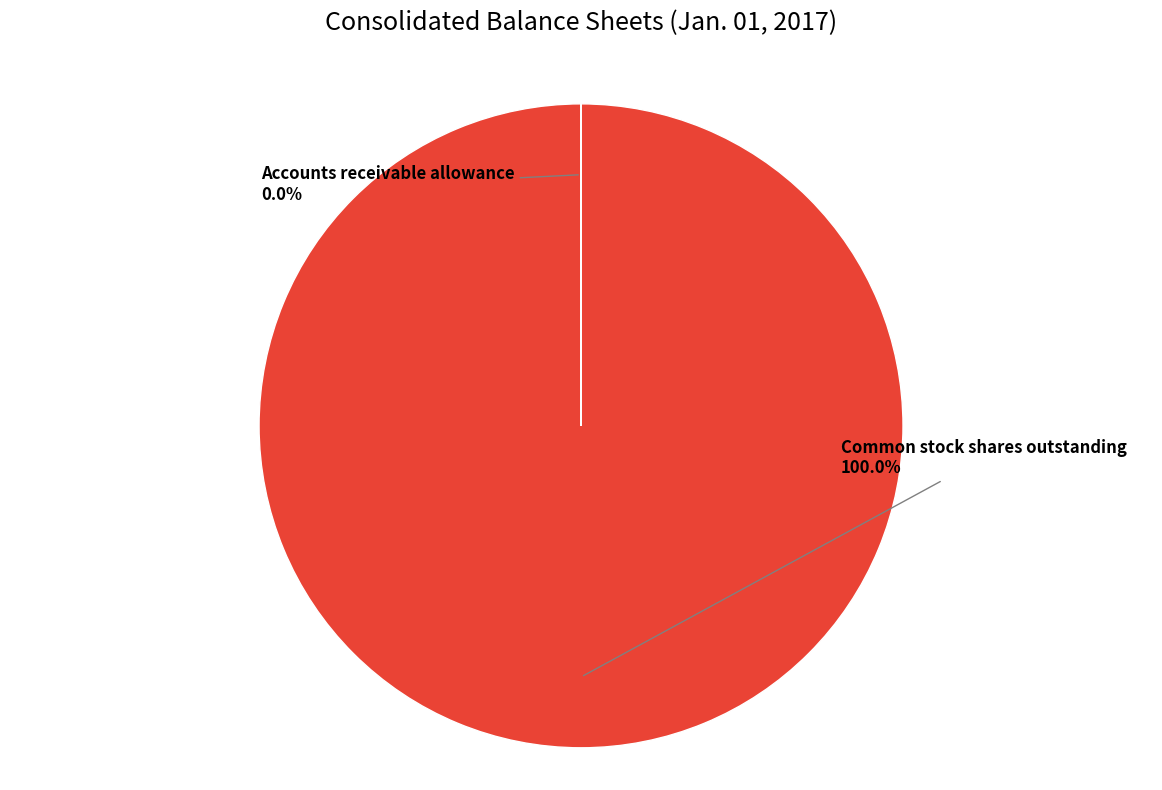

Which category accounts for the majority?

Common stock shares outstanding